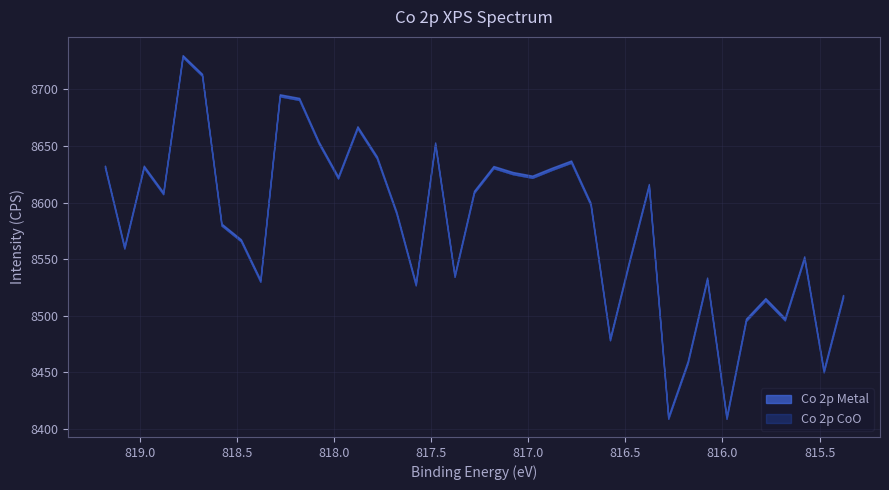

What is the label of the 13th point from the left?

817.979